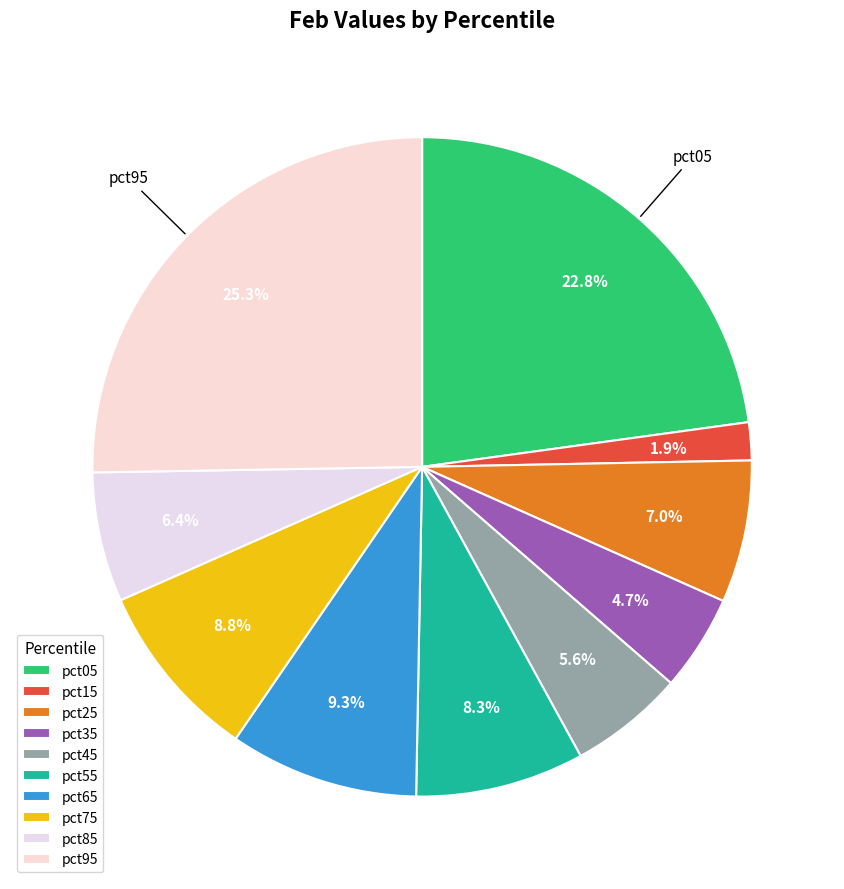

Is the sum of pct65 and pct85 greater than half?

No